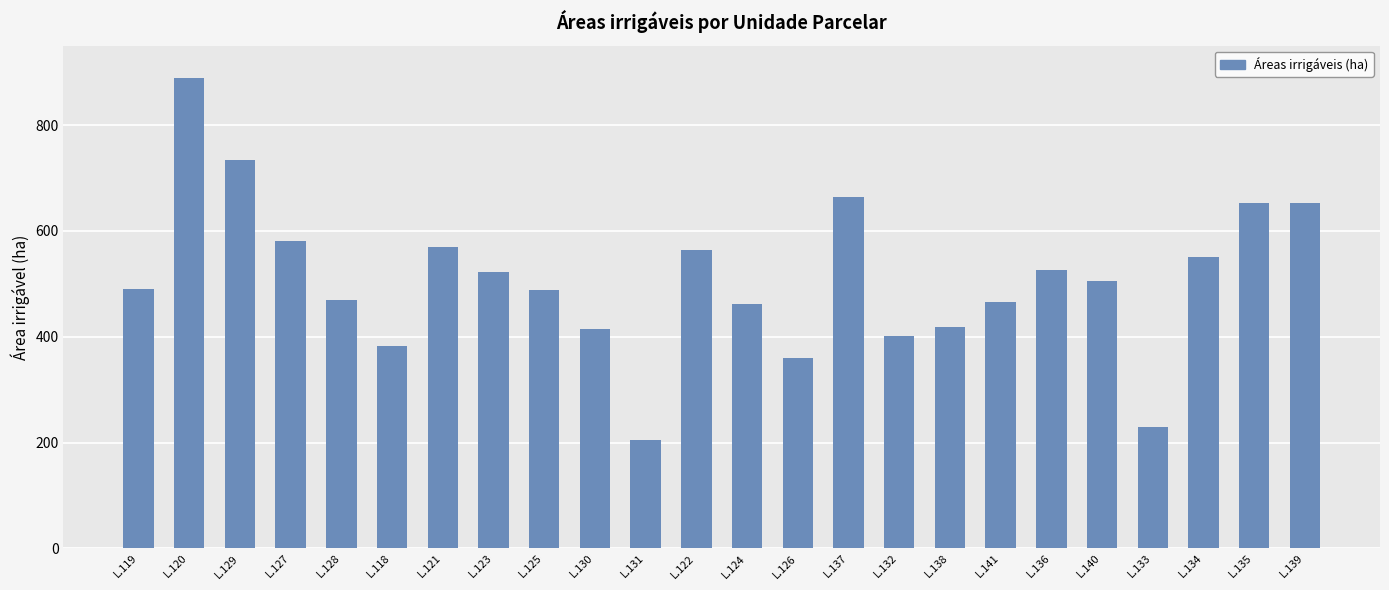

Which category has the lowest value across all series?

L.131